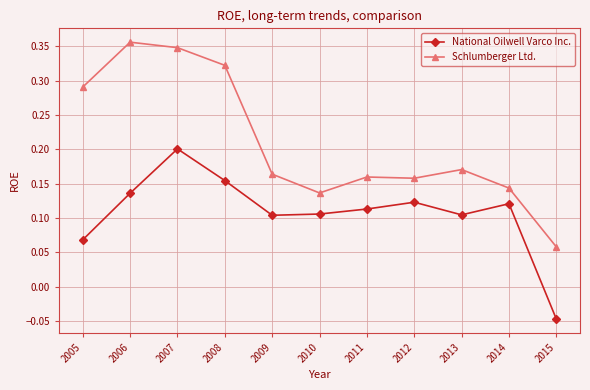

At which label does National Oilwell Varco Inc. reach its peak?

2007